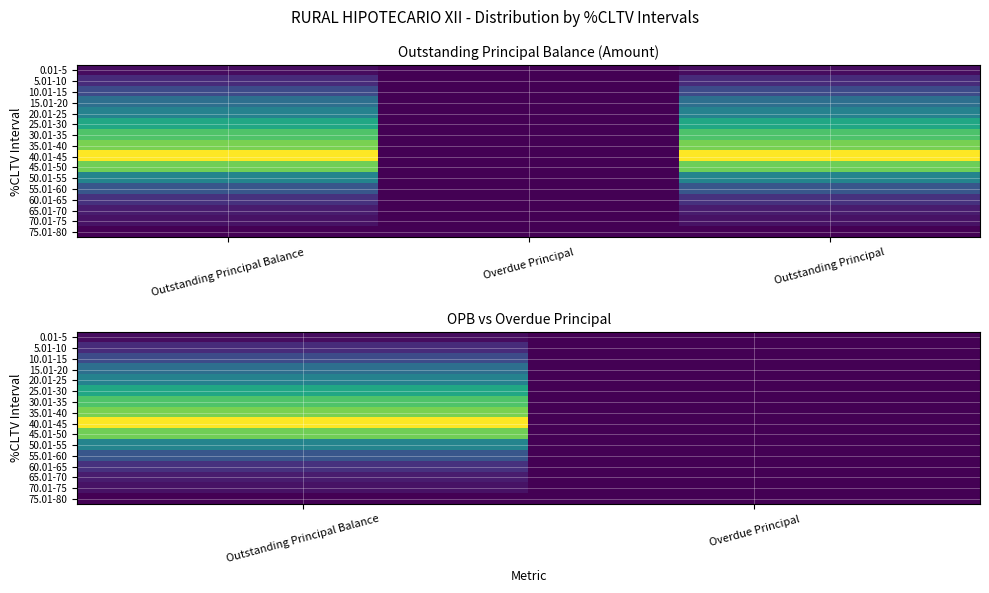

Is the value of 5.01-10 at Overdue Principal greater than the value of 60.01-65 at Outstanding Principal Balance?

No